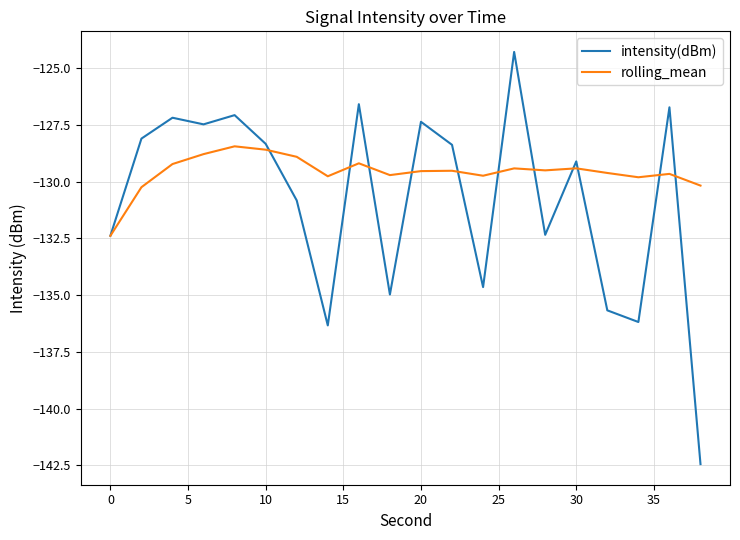

Which series has the largest total across all categories?

rolling_mean